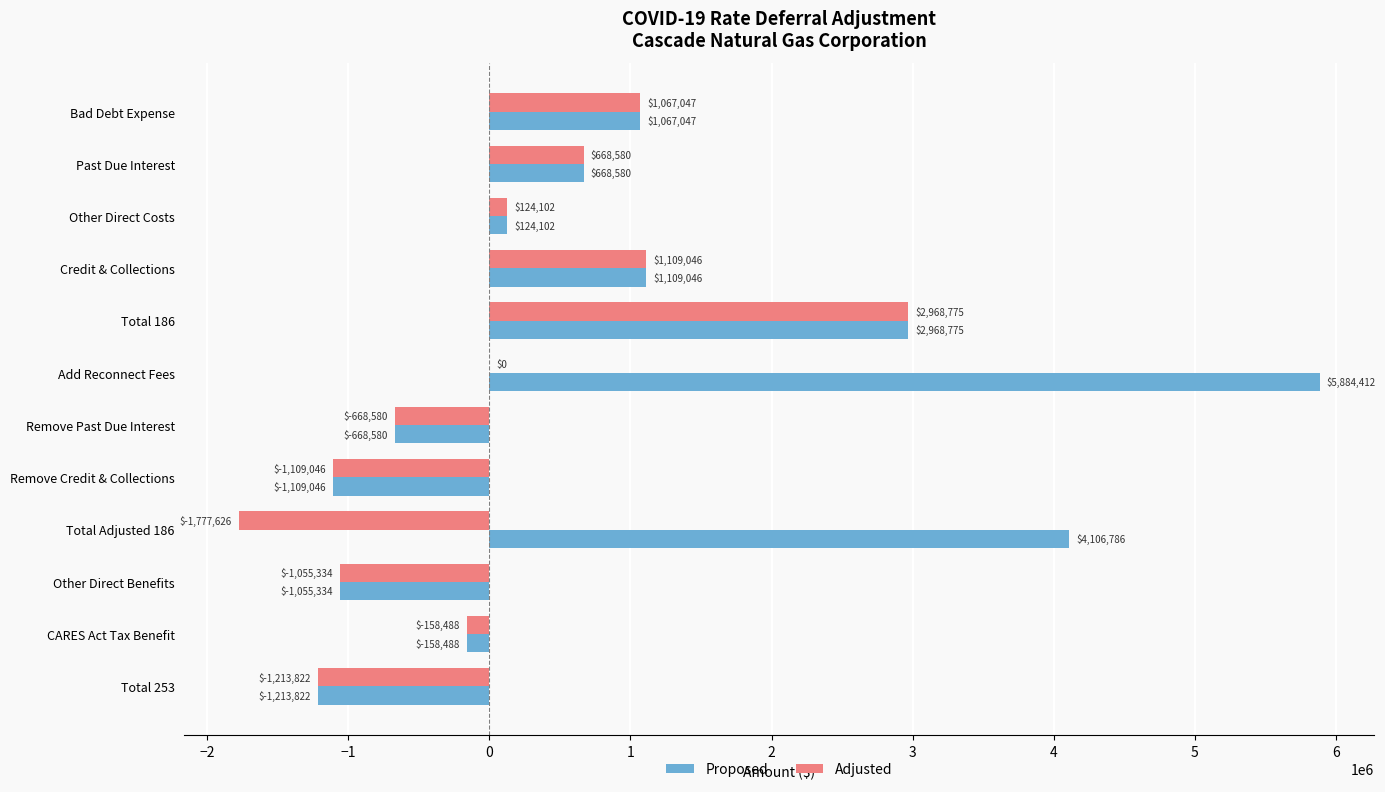

What are all the series names shown in the legend?

Proposed, Adjusted